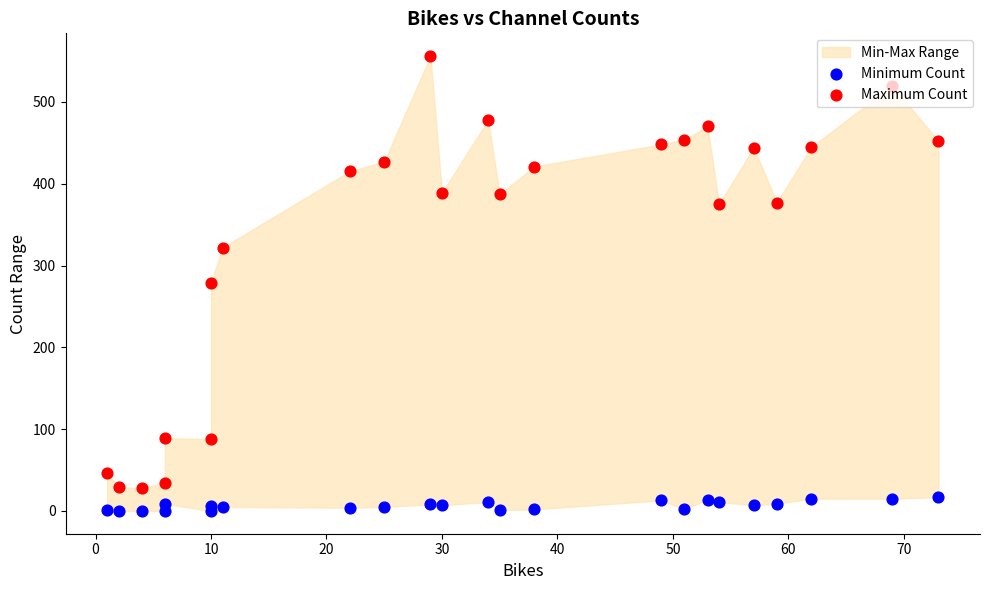

What are all the series names shown in the legend?

Minimum Count, Maximum Count